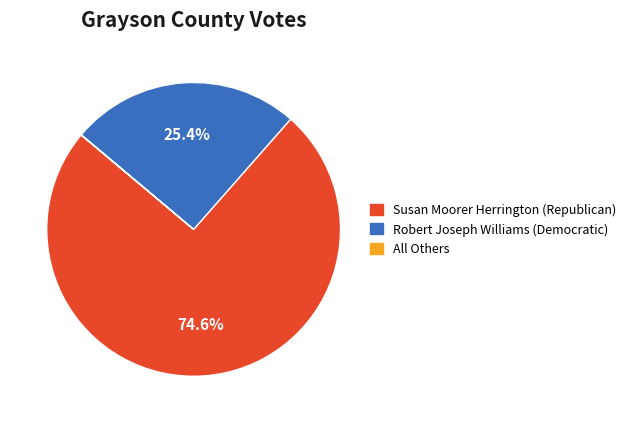

What is the largest slice in the pie chart?

Susan Moorer Herrington (Republican)